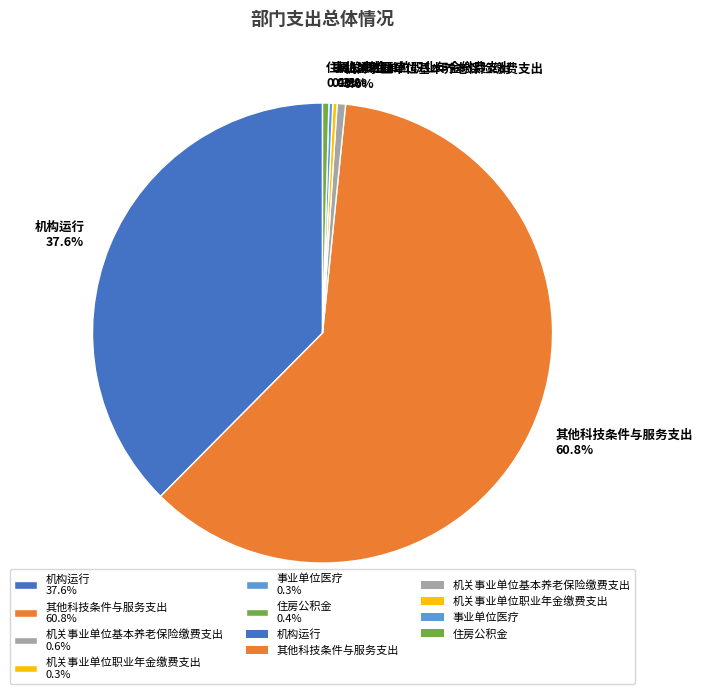

What is the ratio of the value at 其他科技条件与服务支出 60.8% to the value at 住房公积金 0.4%?

137.2